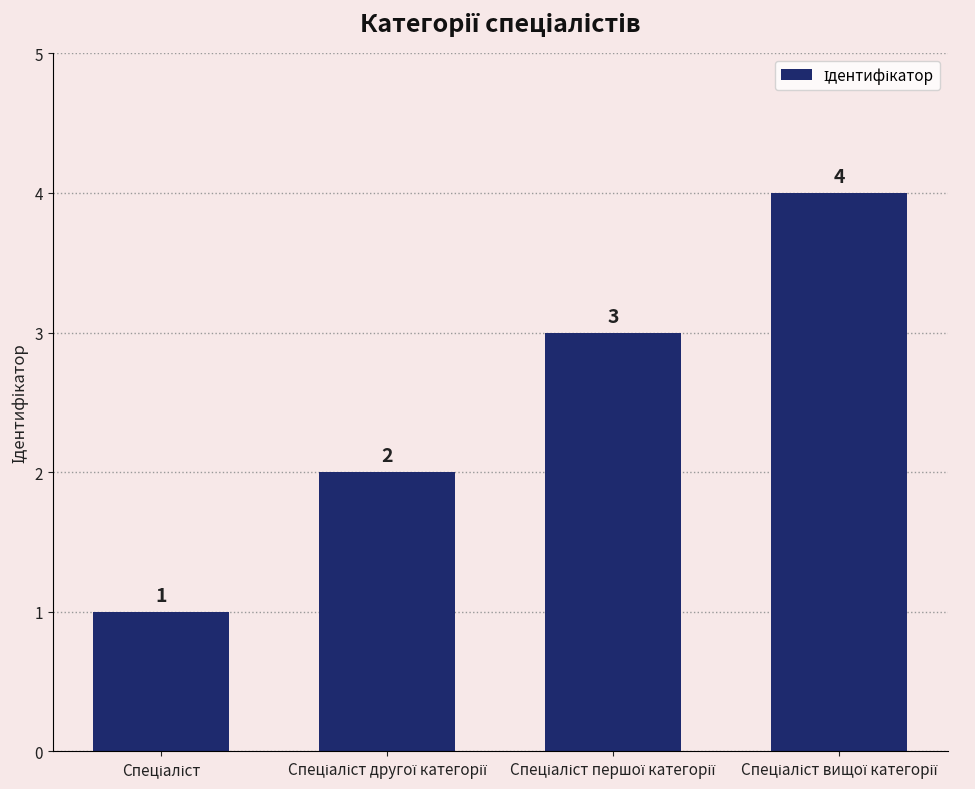

What is the difference between the maximum and minimum values?

3